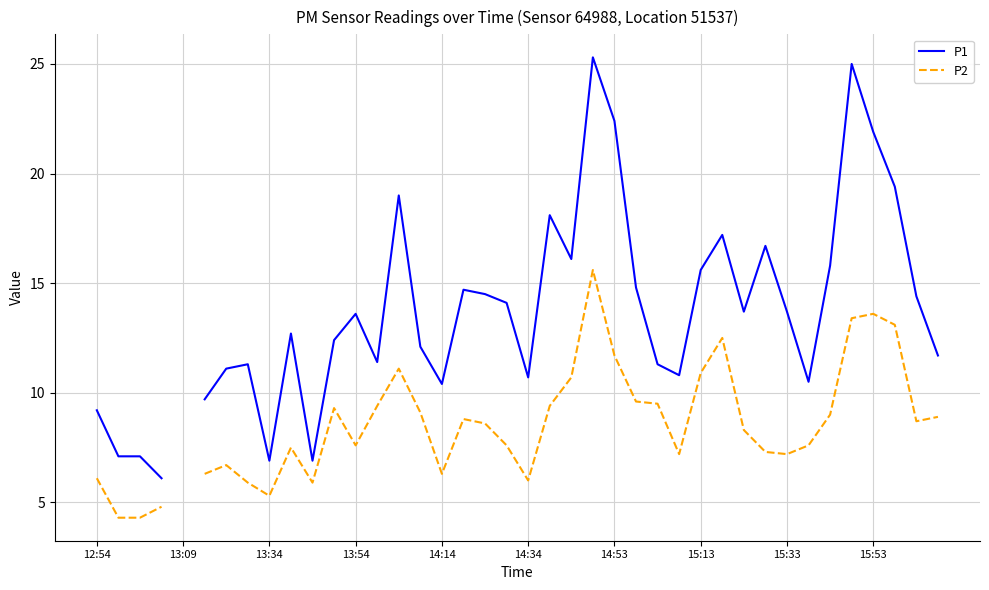

How many lines are shown in the chart?

2